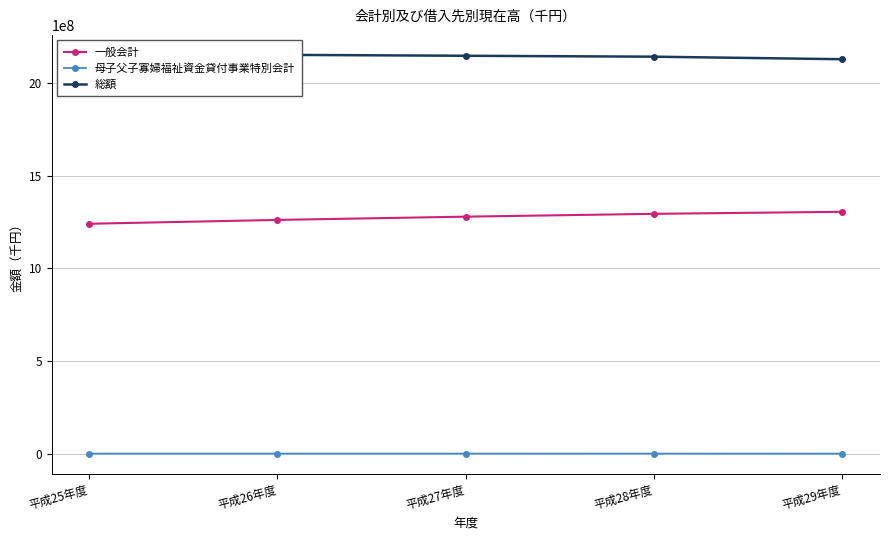

Is it true that 一般会計 equals 778797253 at 平成29年度?

False